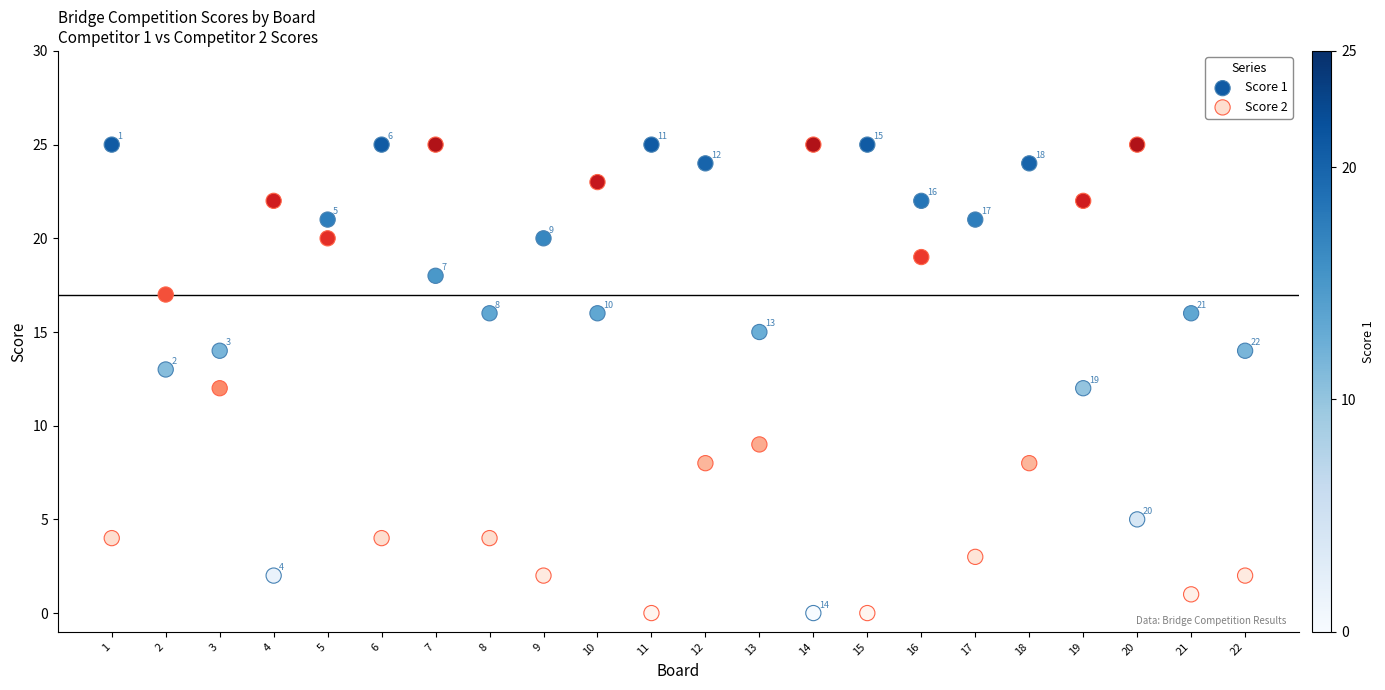

Across all data points, what is the range of X values (max minus min)?

21